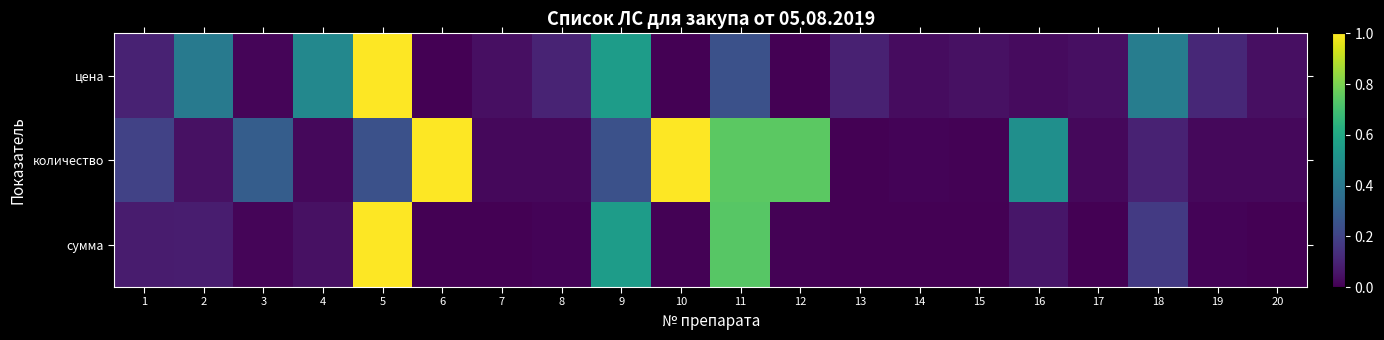

At 11, list the series in order from smallest to largest.

цена, сумма, количество